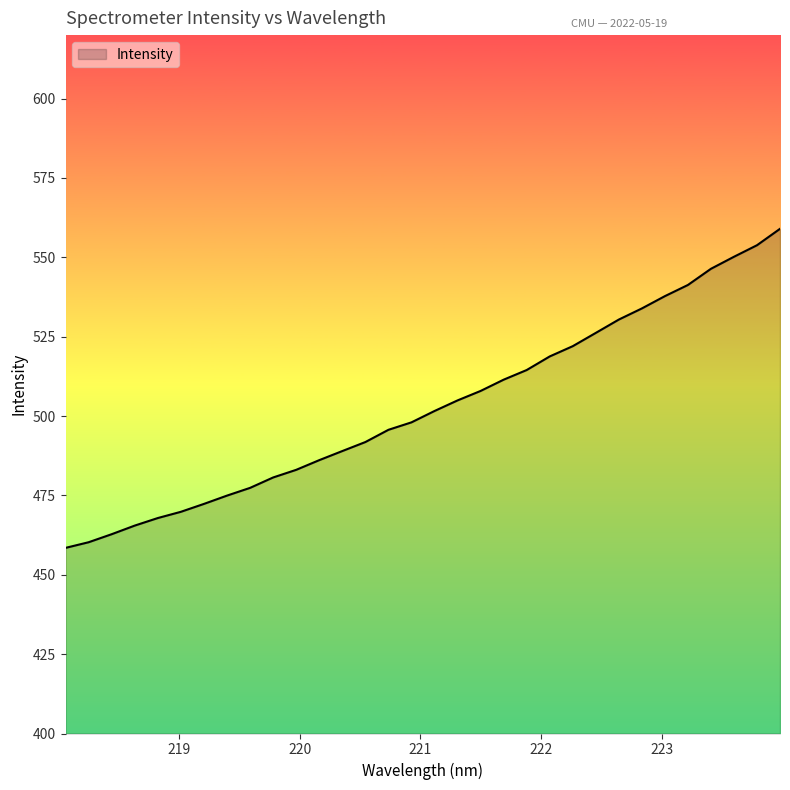

What is the sum of all values?

16093.8